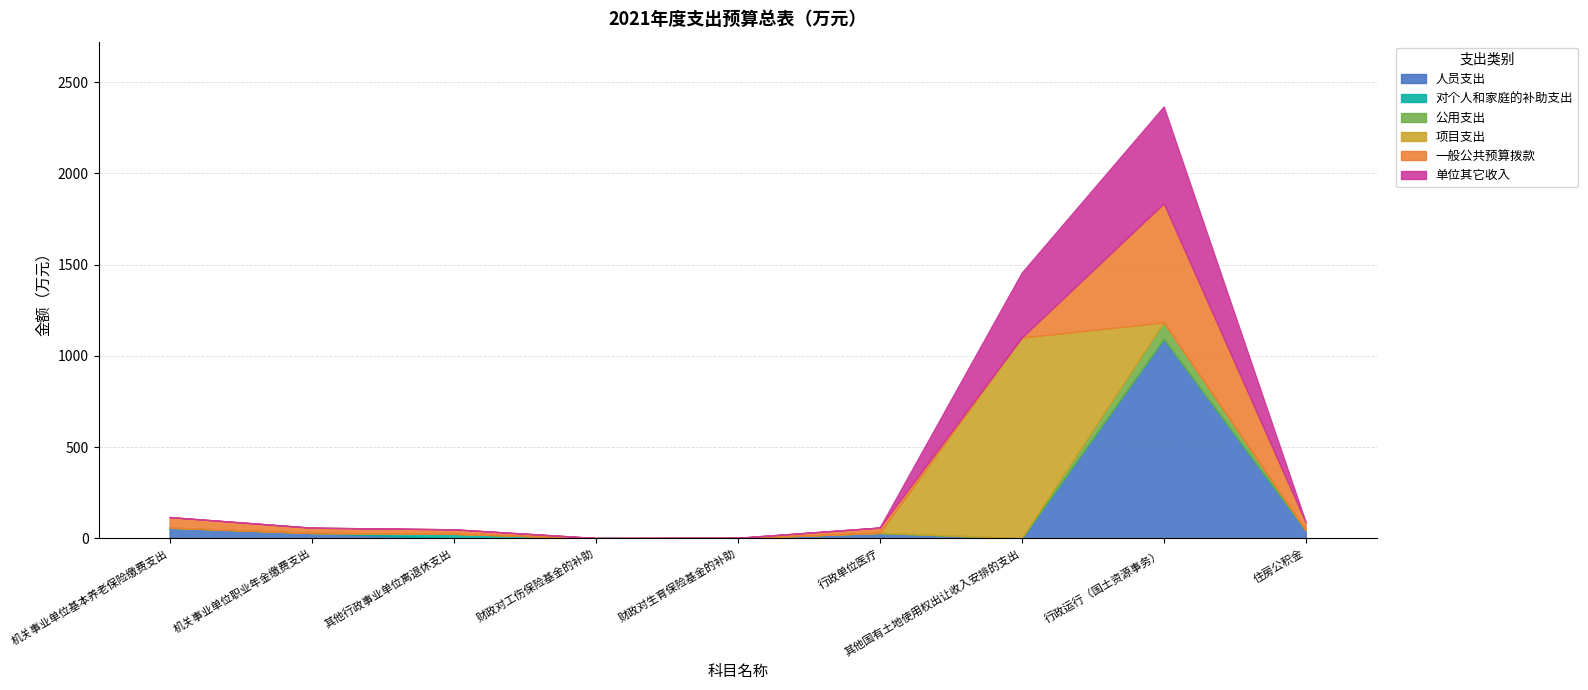

What position from the left is 其他国有土地使用权出让收入安排的支出?

7